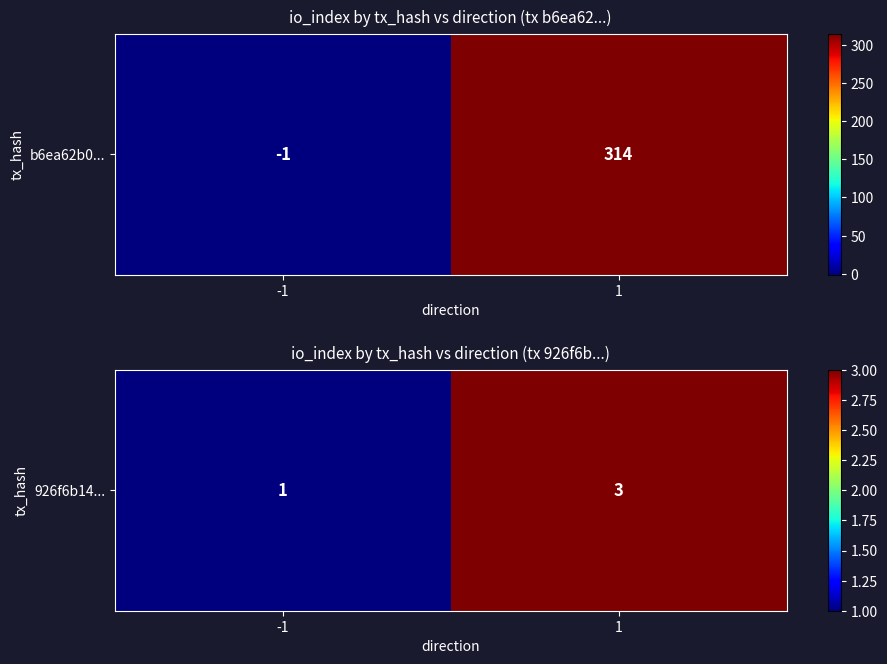

True or false: the data shows 3 at 1.

True